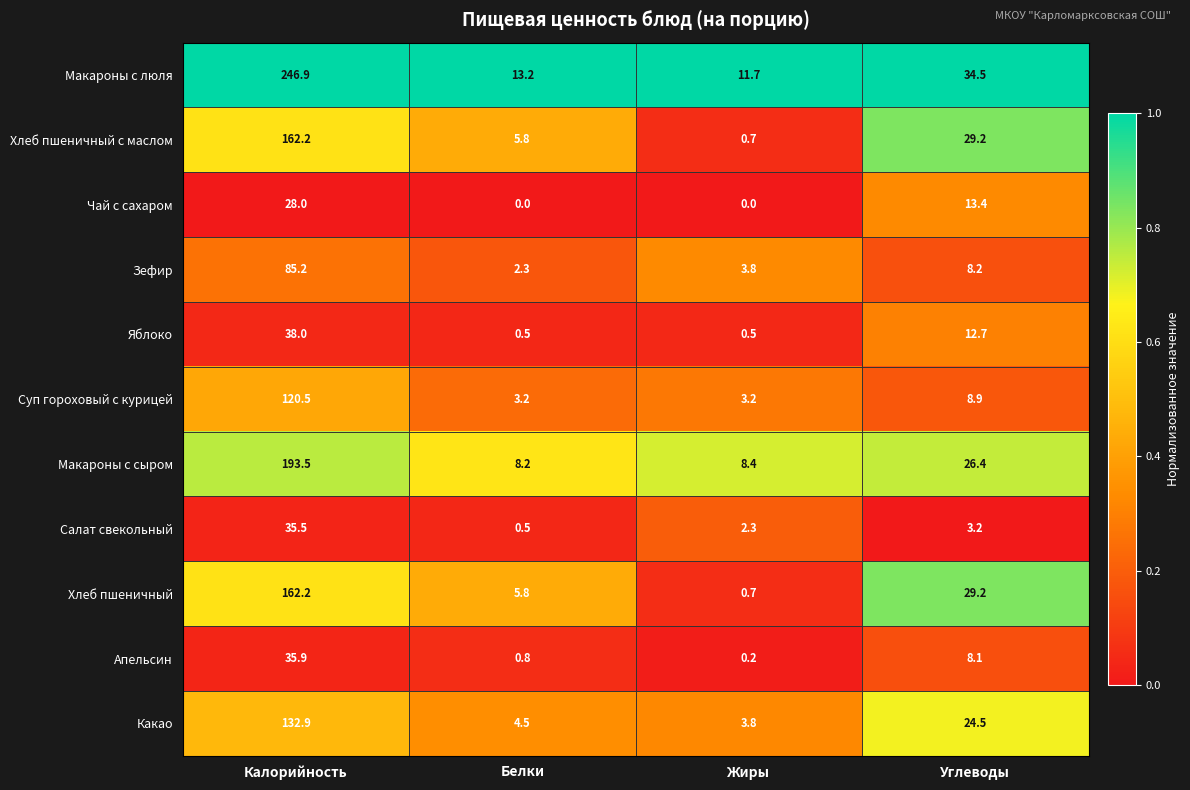

What is the total value across all series at Белки?

44.8